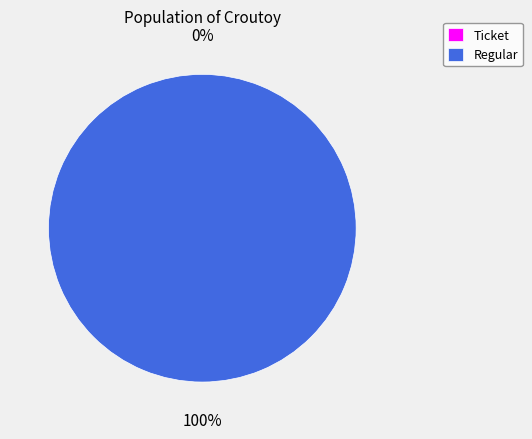

To the nearest percent, what portion does Regular represent?

100%